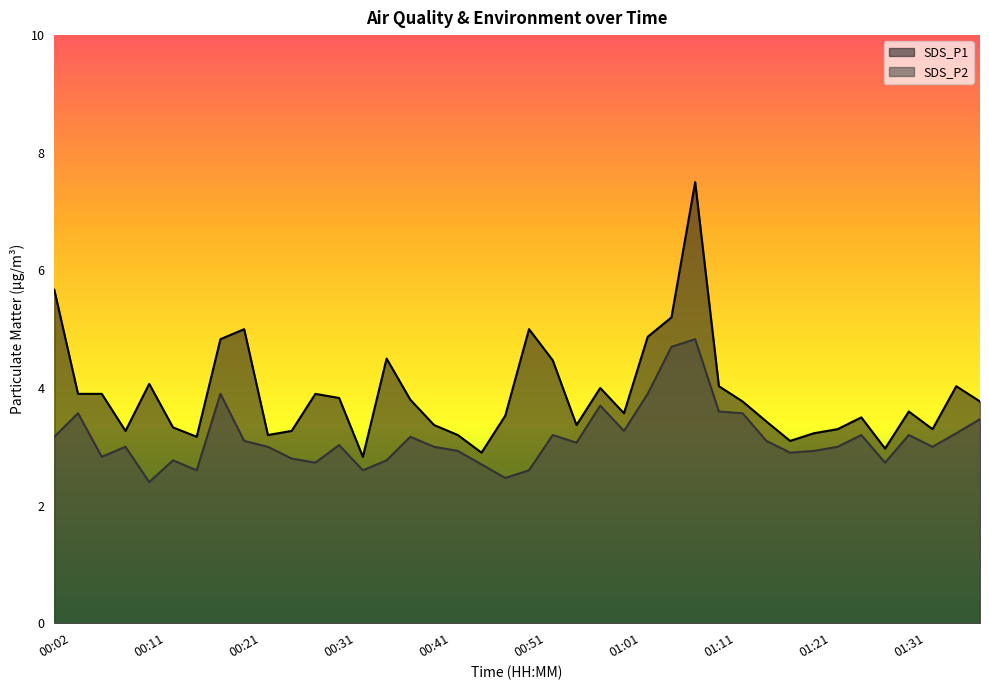

How many lines are shown in the chart?

2